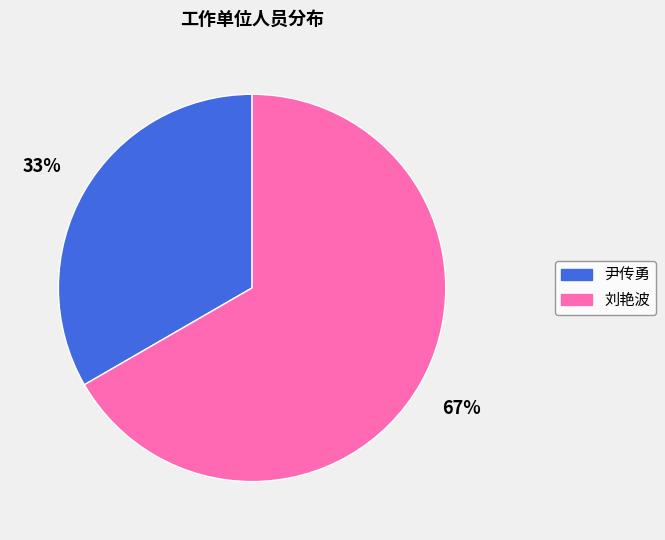

Rank the categories by value from highest to lowest.

刘艳波, 尹传勇